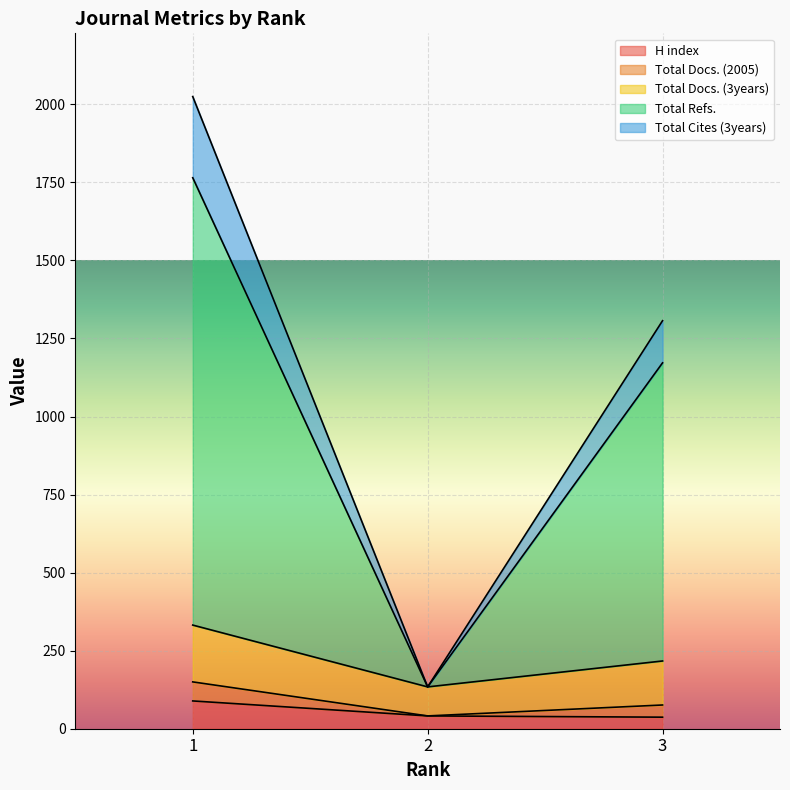

What is the maximum value for H index?

89